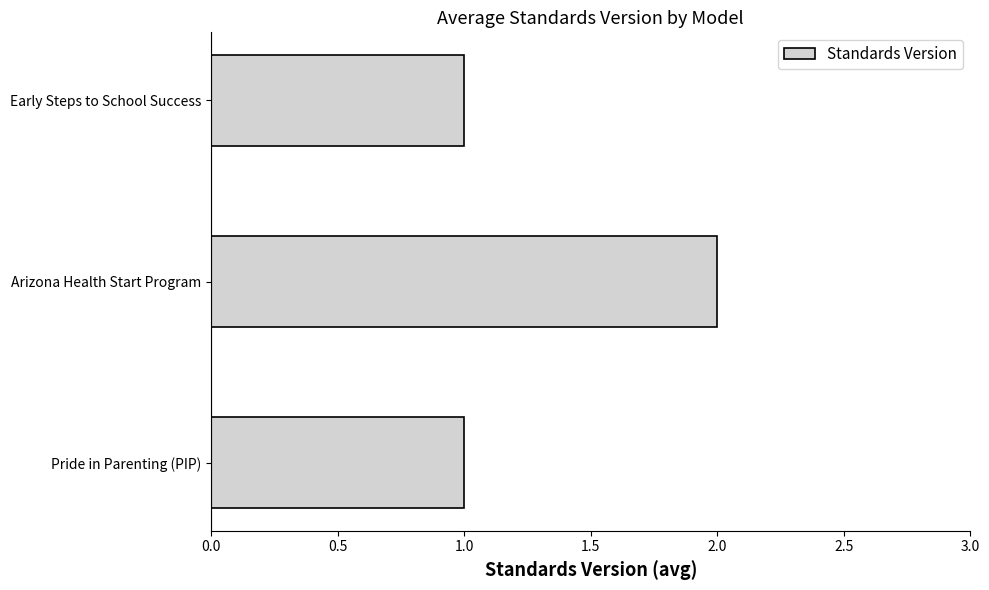

Between Arizona Health Start Program and Pride in Parenting (PIP), which is larger?

Arizona Health Start Program